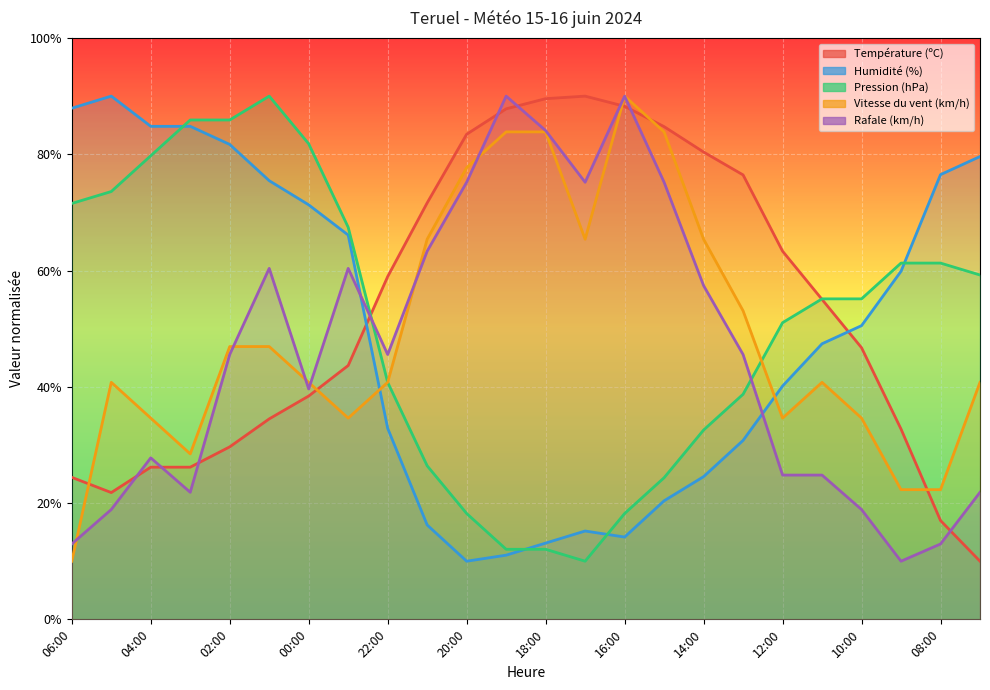

Reading left to right, extract all data points from this chart.

Température (ºC): 24.4	21.8	26.2	26.2	29.7	34.5	38.4	43.7	59.0	71.6	83.4	87.8	89.6	90.0	88.3	84.8	80.4	76.4	63.3	55.0	46.7	32.7	17.0	10.0
Humidité (%): 87.9	90.0	84.8	84.8	81.7	75.5	71.3	66.1	32.9	16.2	10.0	11.0	13.1	15.2	14.2	20.4	24.5	30.8	40.1	47.4	50.5	59.9	76.5	79.6
Pression (hPa): 71.5	73.6	79.7	85.9	85.9	90.0	81.8	67.4	40.8	26.4	18.2	12.1	12.1	10.0	18.2	24.4	32.6	38.7	51.0	55.1	55.1	61.3	61.3	59.2
Vitesse du vent (km/h): 10.0	40.8	34.6	28.5	46.9	46.9	40.8	34.6	40.8	65.4	77.7	83.8	83.8	65.4	90.0	83.8	65.4	53.1	34.6	40.8	34.6	22.3	22.3	40.8
Rafale (km/h): 13.0	18.9	27.8	21.9	45.6	60.4	39.6	60.4	45.6	63.3	75.2	90.0	84.1	75.2	90.0	75.2	57.4	45.6	24.8	24.8	18.9	10.0	13.0	21.9